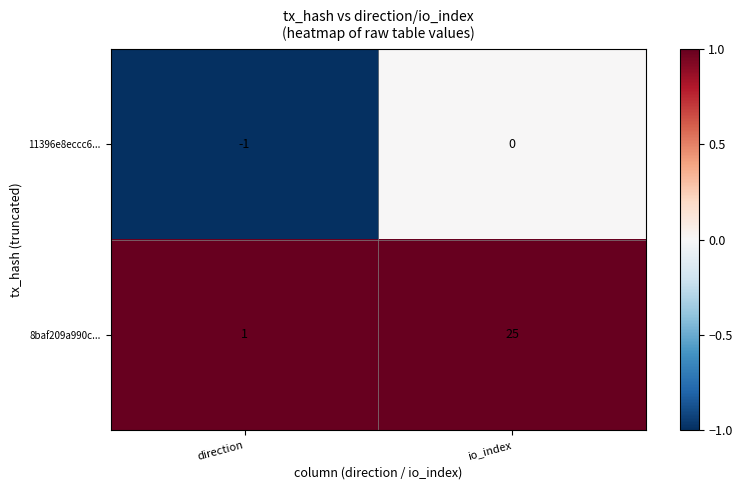

True or false: 11396e8eccc6... has a value of 0 at io_index.

True